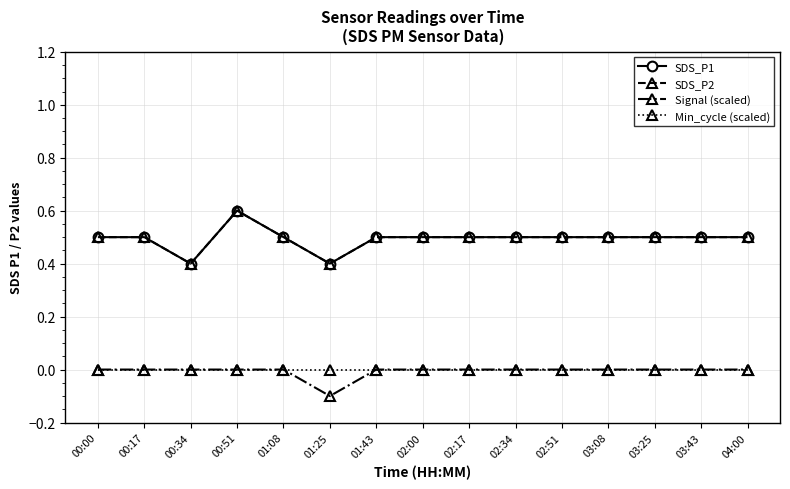

At which label is Signal (scaled) closest to 0?

00:00